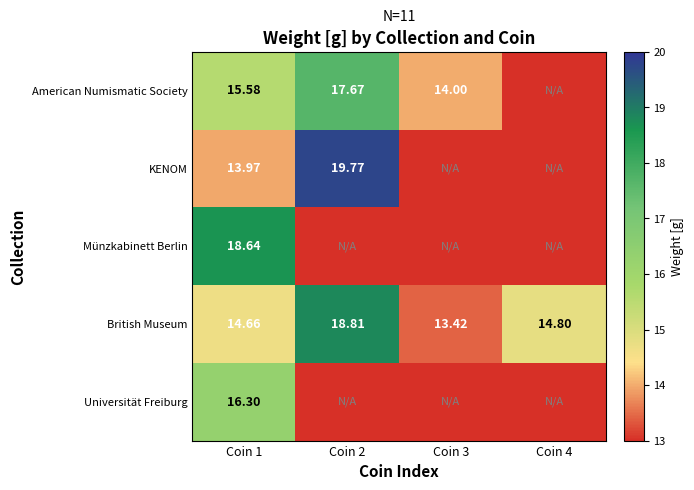

Rank the series at Coin 3 from lowest to highest value.

KENOM, Münzkabinett Berlin, Universität Freiburg, British Museum, American Numismatic Society